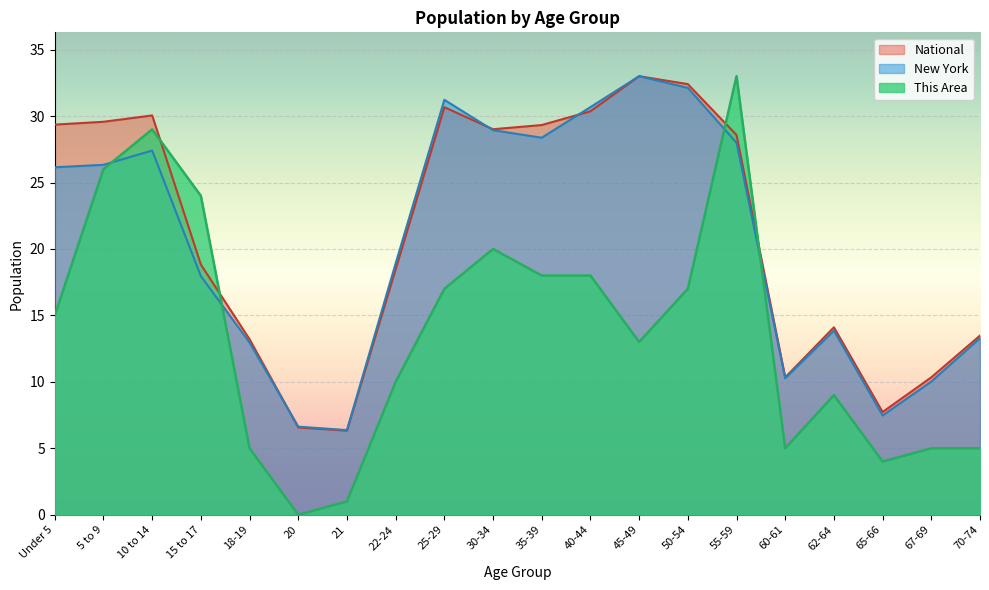

Which series has the widest spread of values?

This Area